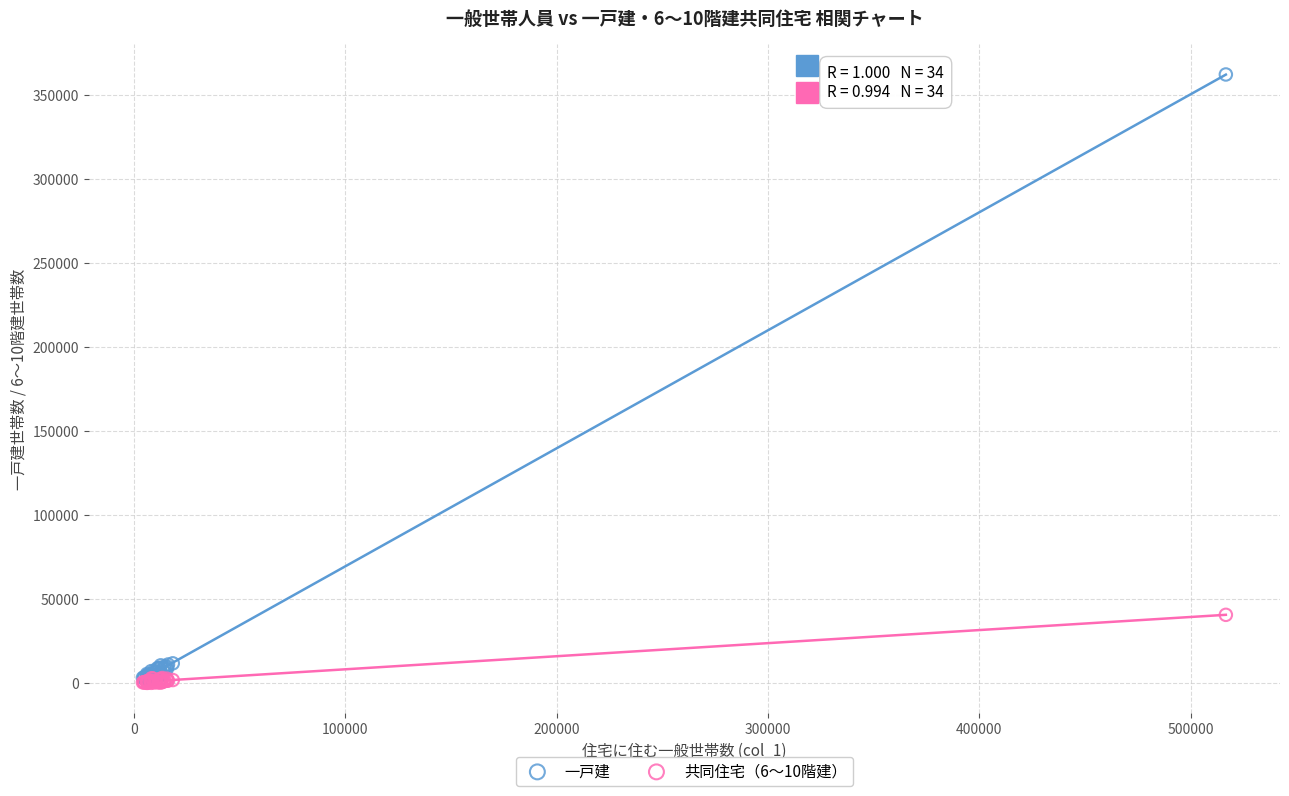

Across all series, what Y value is closest to 181142?

40542